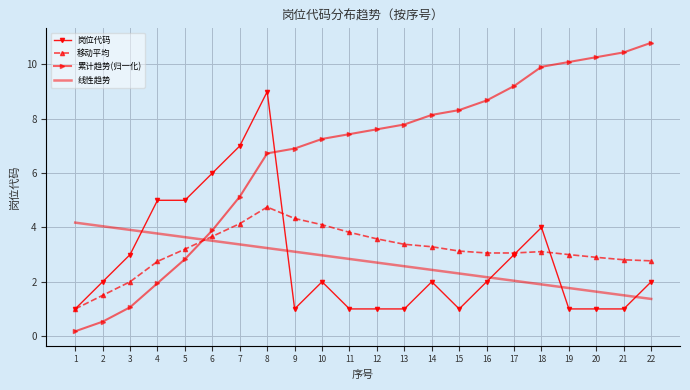

At 6, list the series in order from smallest to largest.

线性趋势, 移动平均, 累计趋势(归一化), 岗位代码